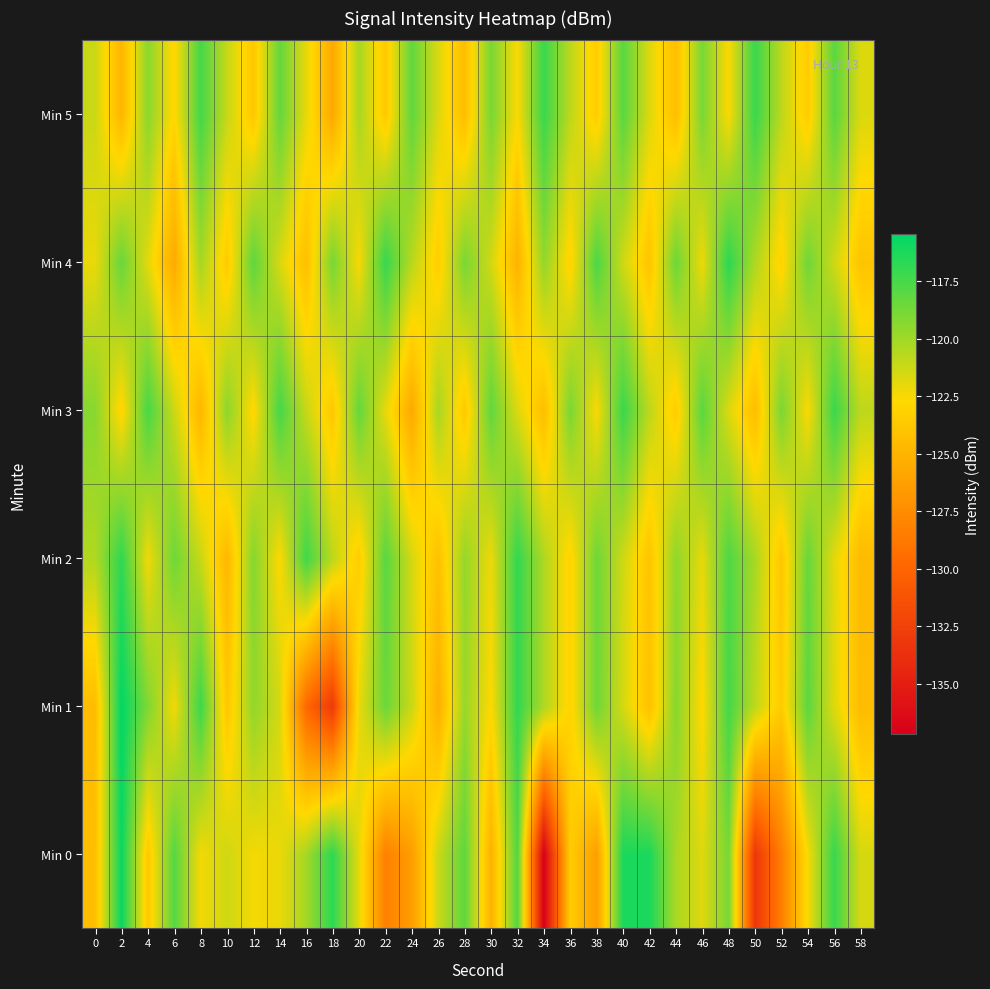

Between 16 and 52, which is larger?

16